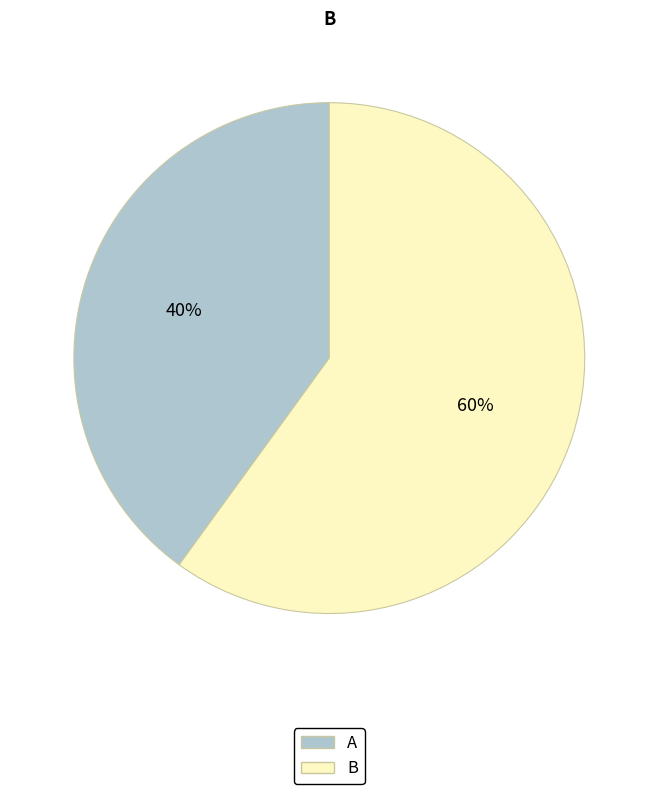

Which category has the smallest portion of the pie?

A